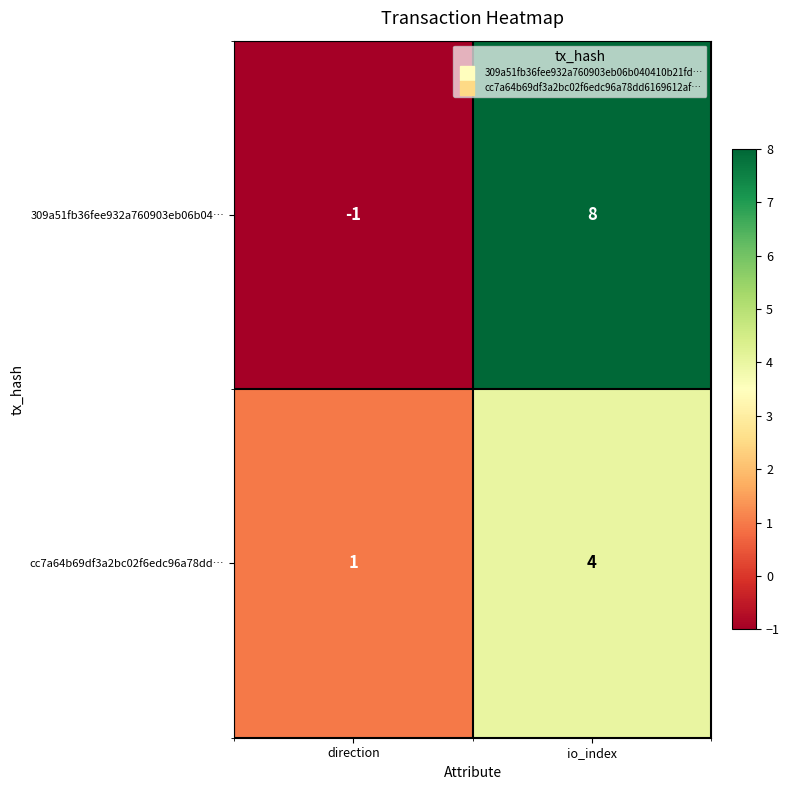

The value of cc7a64b69df3a2bc02f6edc96a78dd… at direction is 1. True or false?

True